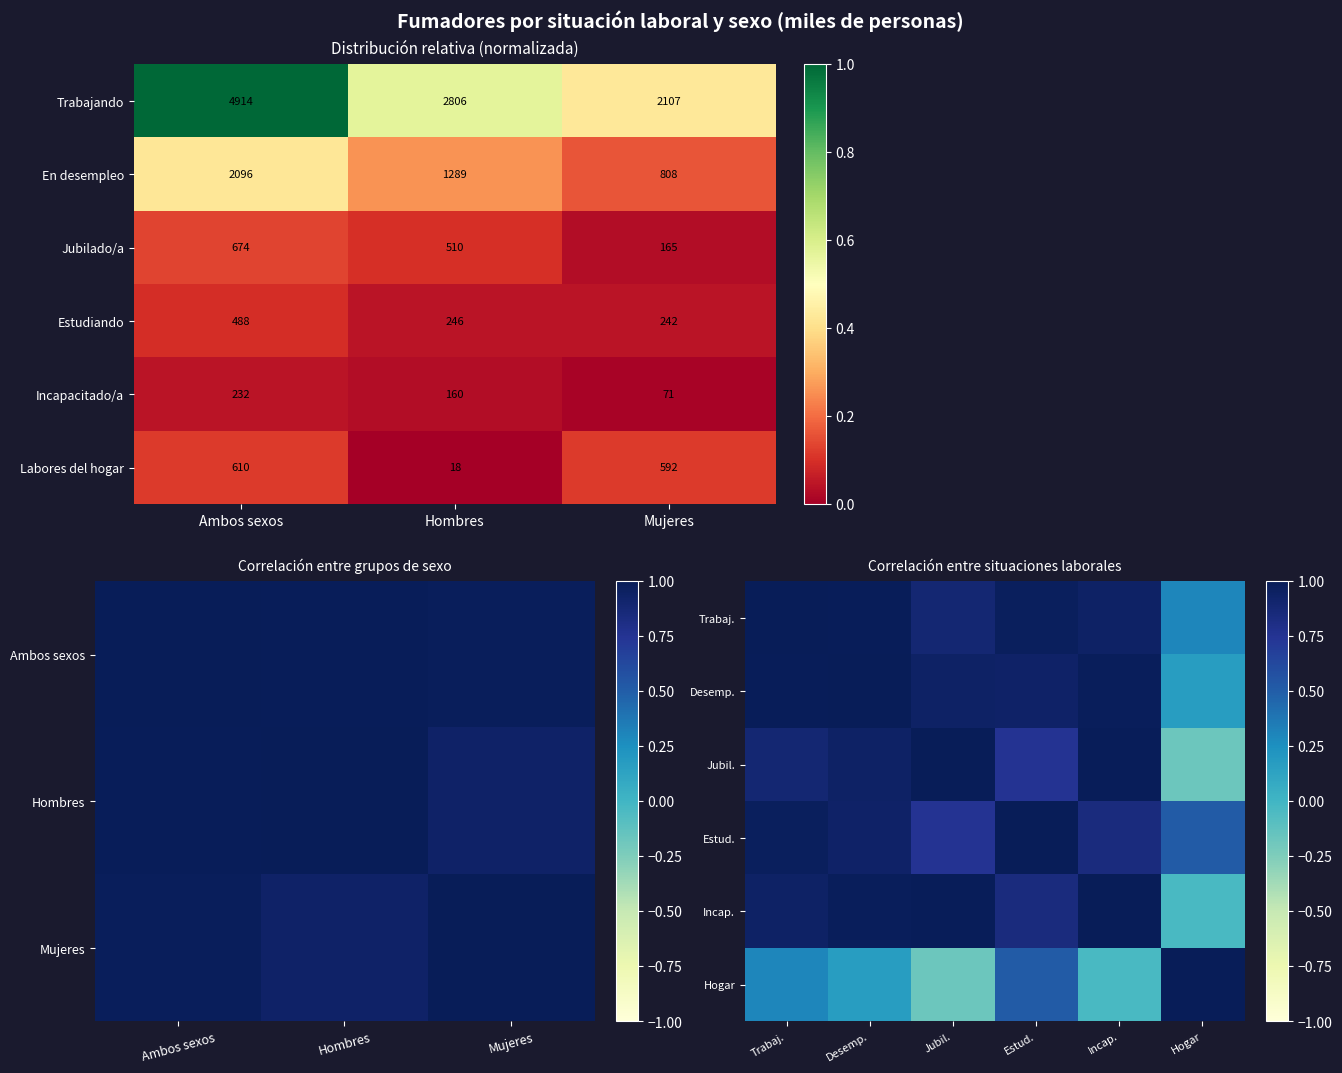

Is the value of Trabajando at Hombres greater than the value of Labores del hogar at Hombres?

Yes